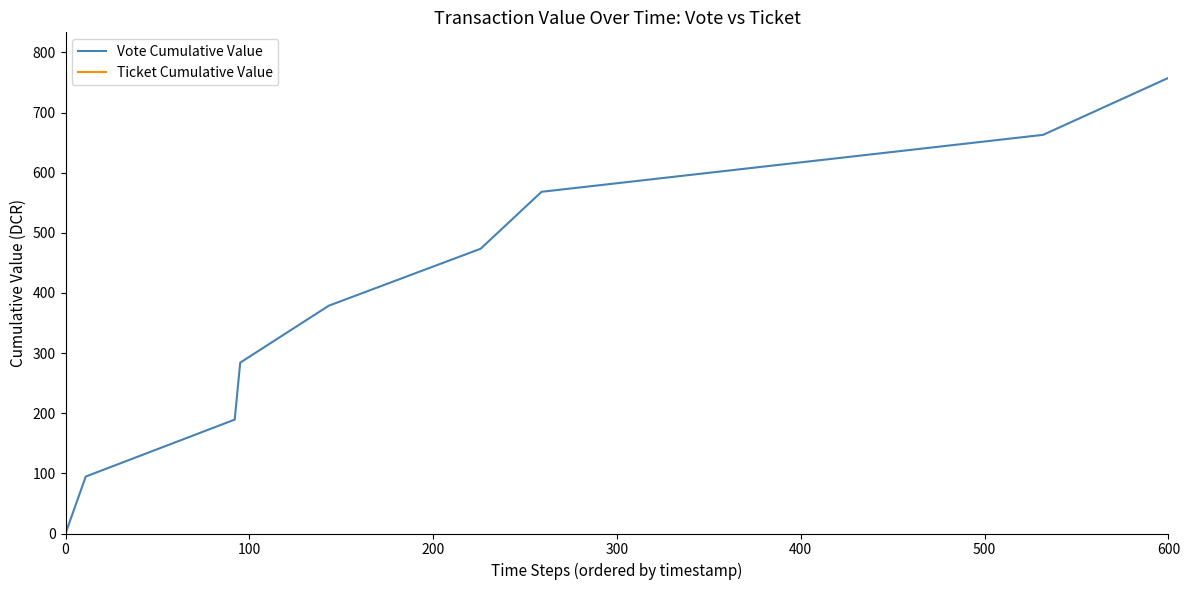

At how many categories does at least one series exceed 714?

1